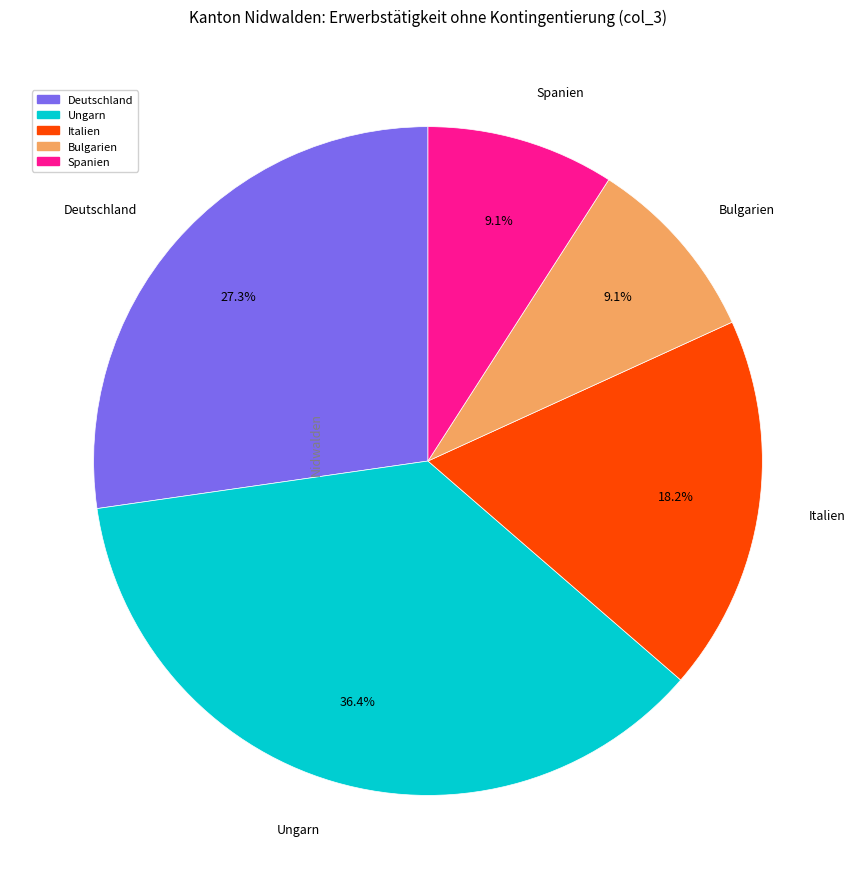

Is there any slice that represents more than half of the pie?

No